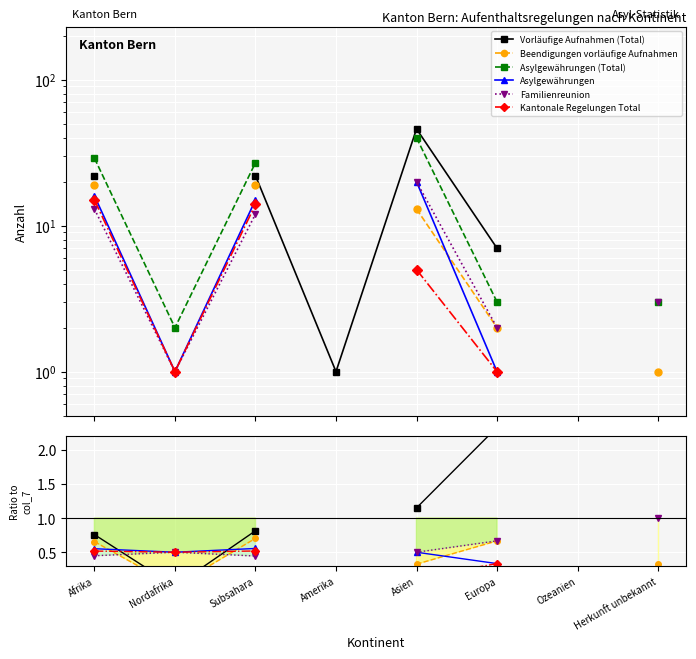

Where is the first local minimum for Kantonale Regelungen Total?

Nordafrika